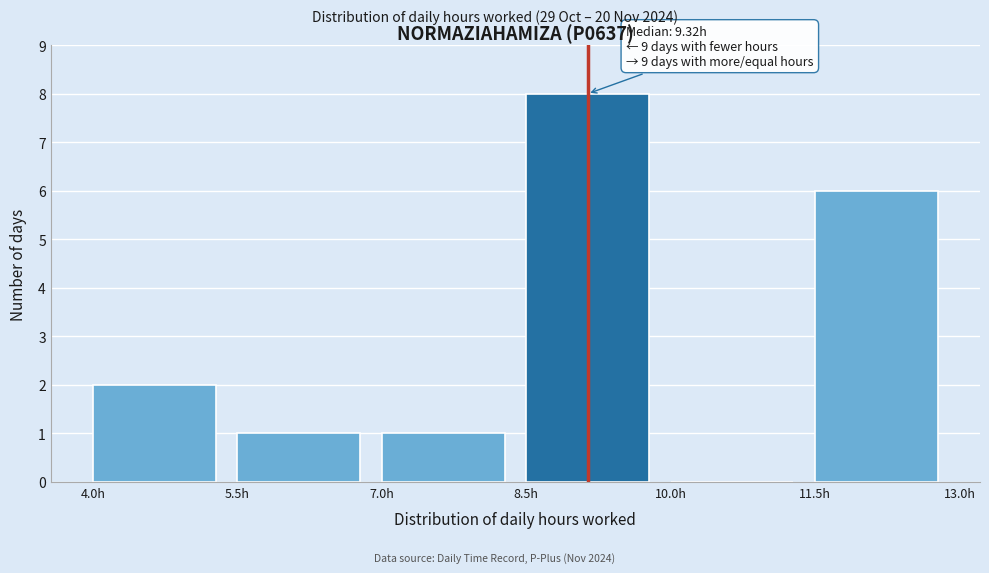

Which range on the x-axis has the tallest bar?

8.5 to 10.0